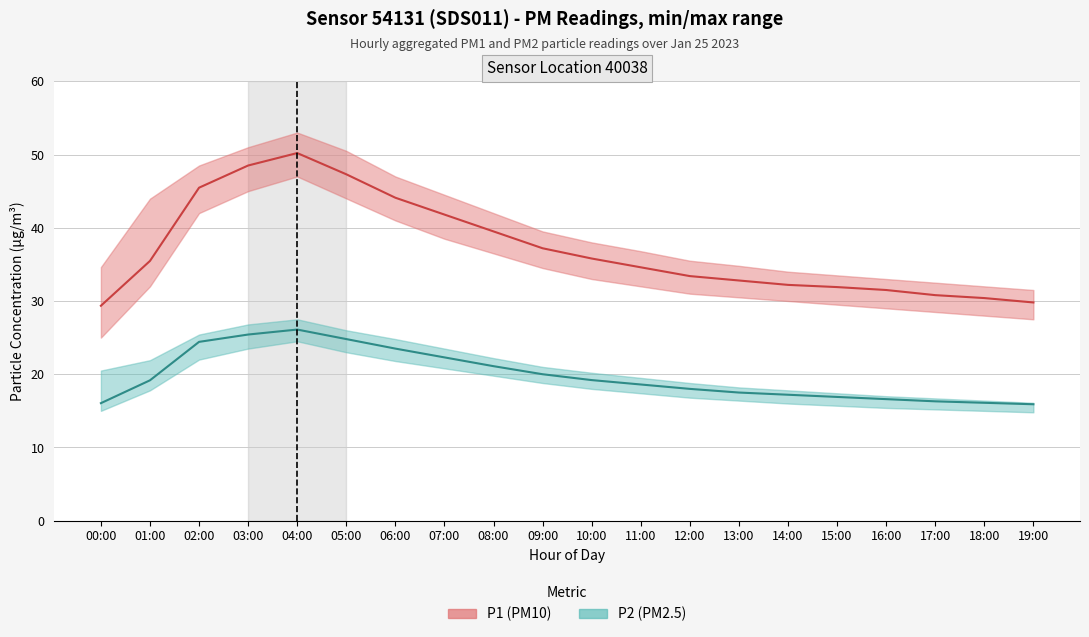

What is the difference between the P2 (PM2.5) values at 12:00 and 00:00?

1.9